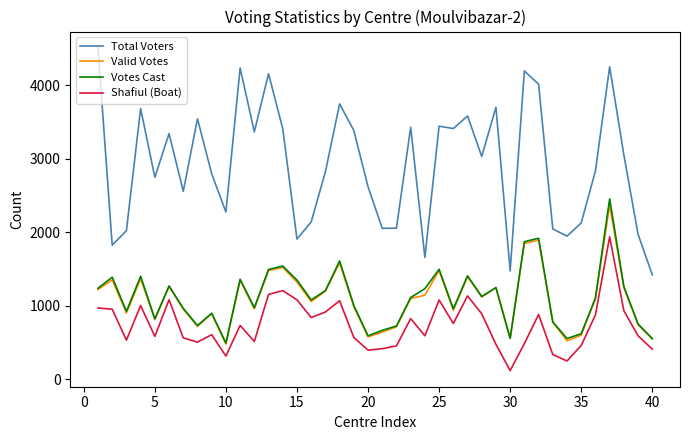

How many interior local valleys does the Valid Votes series have?

11